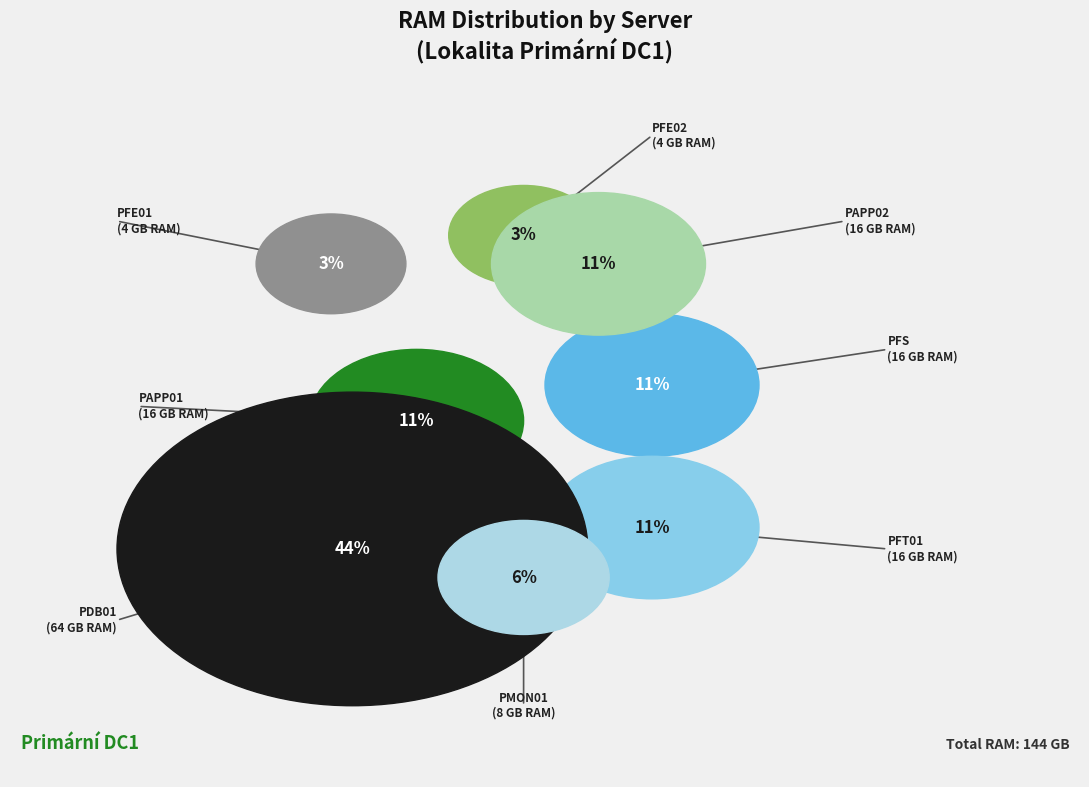

What percentage is the PDB01 slice, to the nearest percent?

44%